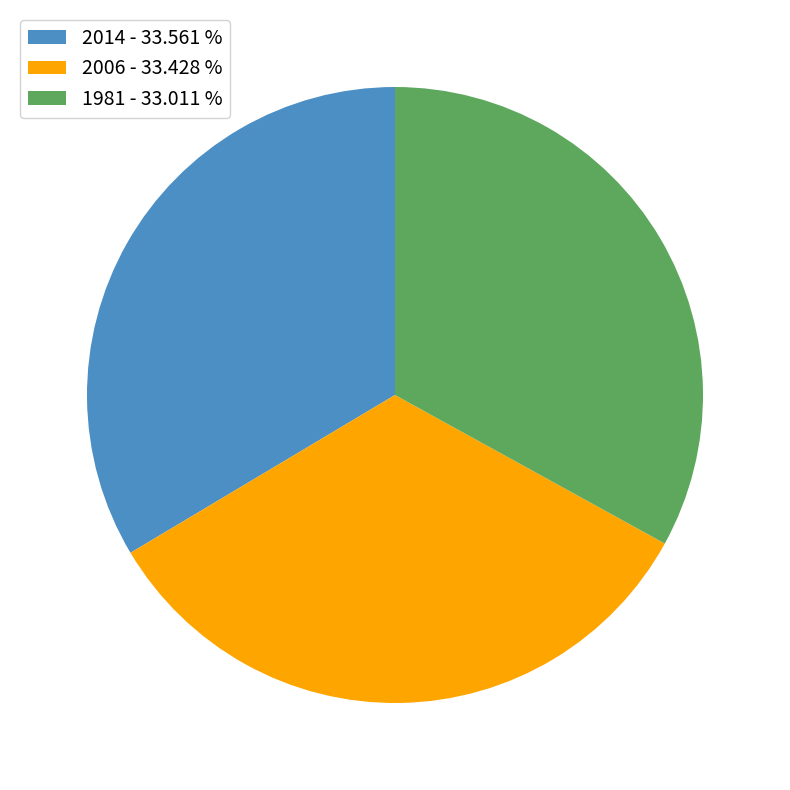

Count the number of slices in the pie.

3